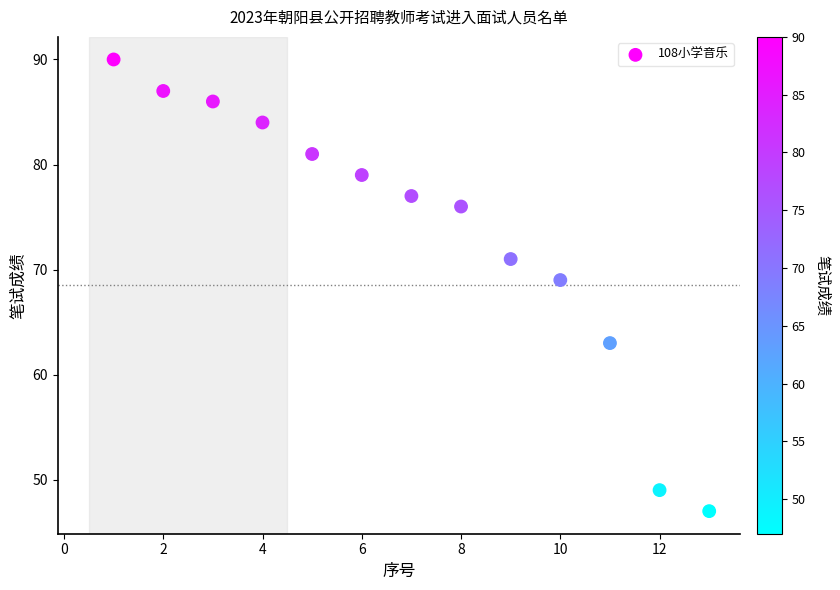

What Y value in the scatter plot is closest to 68?

69